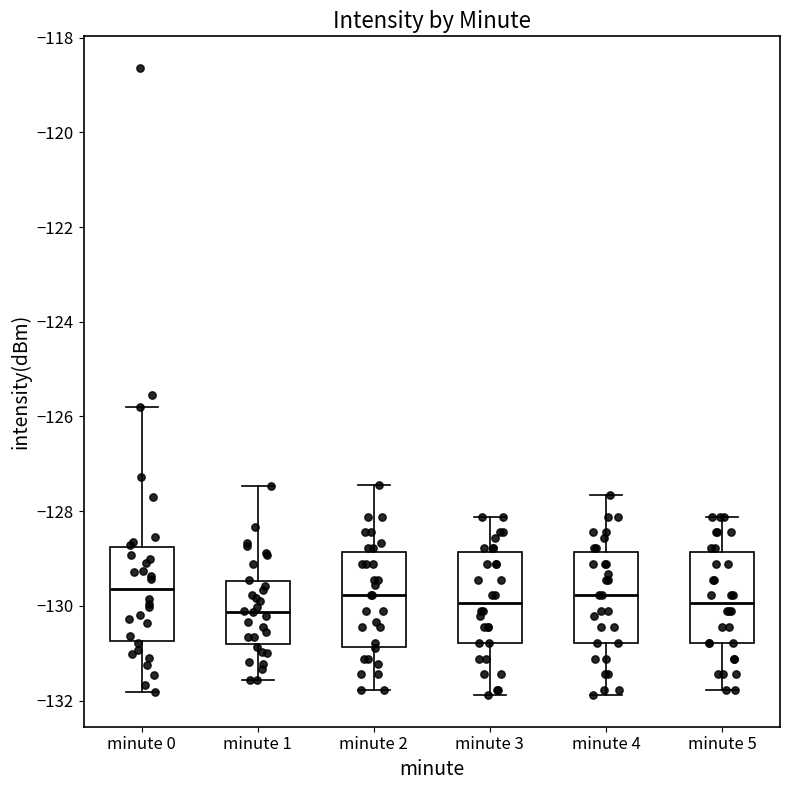

Reading left to right, transcribe this box plot: for each box, give where its median line is, the range the box spans, and where its two whiskers end, as read against the y-axis. The values are not printed on the chart, so give them approximately, as read against the axis.

minute 0: median -129.6, box -130.8 to -128.8, whiskers -131.8 to -125.8
minute 1: median -130.2, box -130.8 to -129.4, whiskers -131.6 to -127.4
minute 2: median -129.8, box -130.8 to -128.8, whiskers -131.8 to -127.4
minute 3: median -130.0, box -130.8 to -128.8, whiskers -131.8 to -128.2
minute 4: median -129.8, box -130.8 to -128.8, whiskers -131.8 to -127.6
minute 5: median -130.0, box -130.8 to -128.8, whiskers -131.8 to -128.2